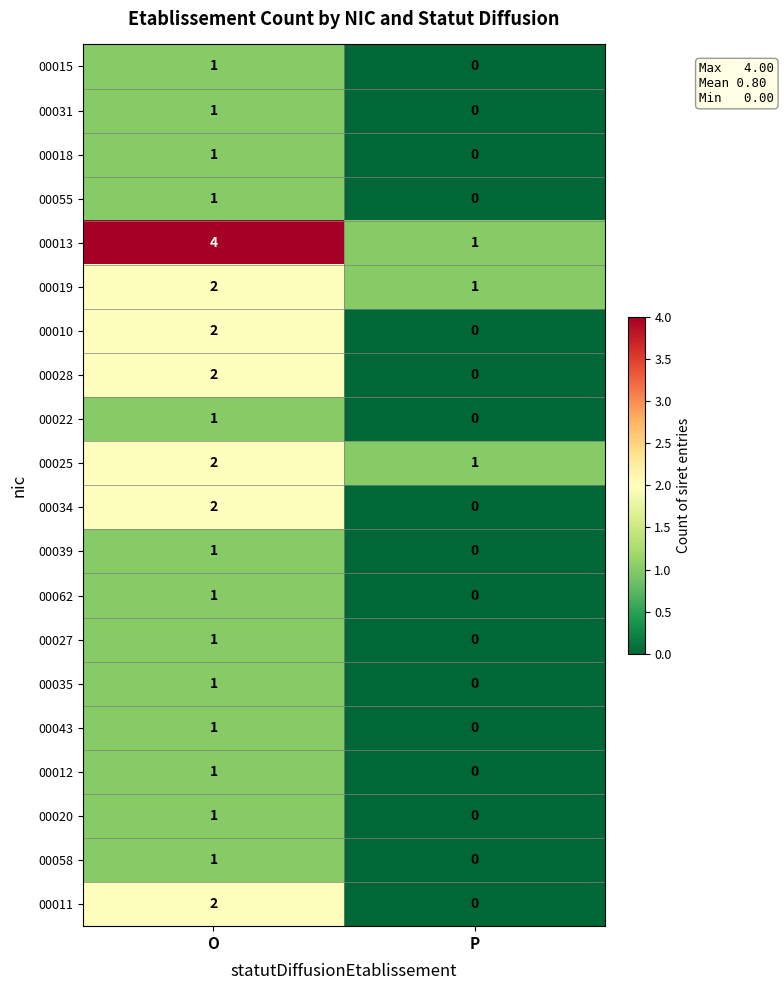

List the labels in order of 00043 value, smallest first.

P, O